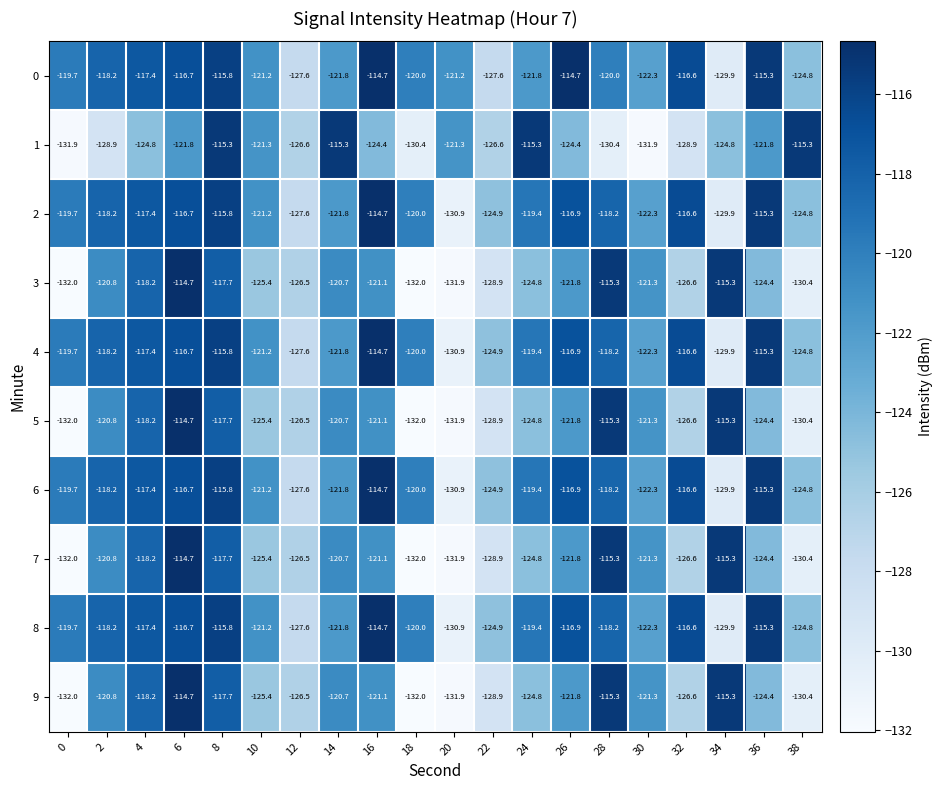

What is the sum of all 6 values?

-2412.3